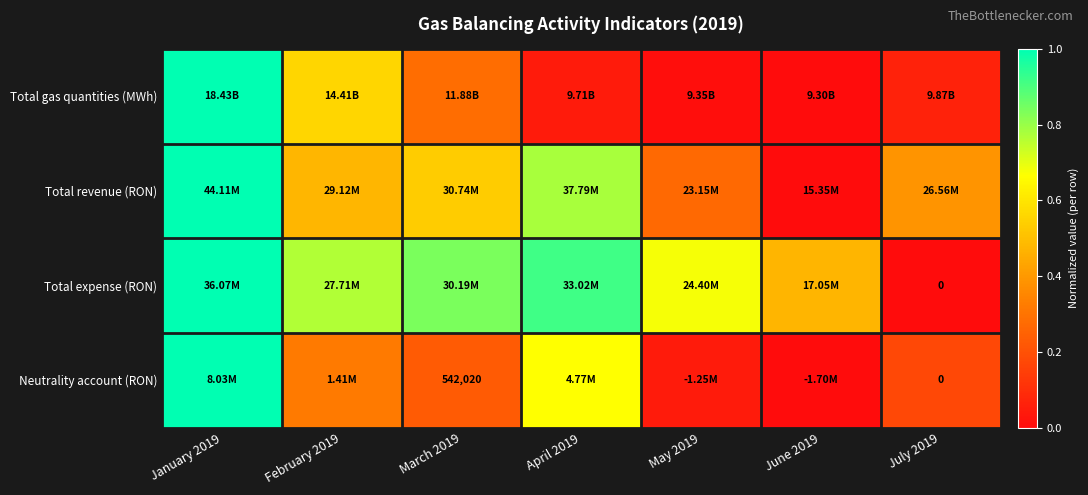

What is the sum of all Total gas quantities (MWh) values?

2.0